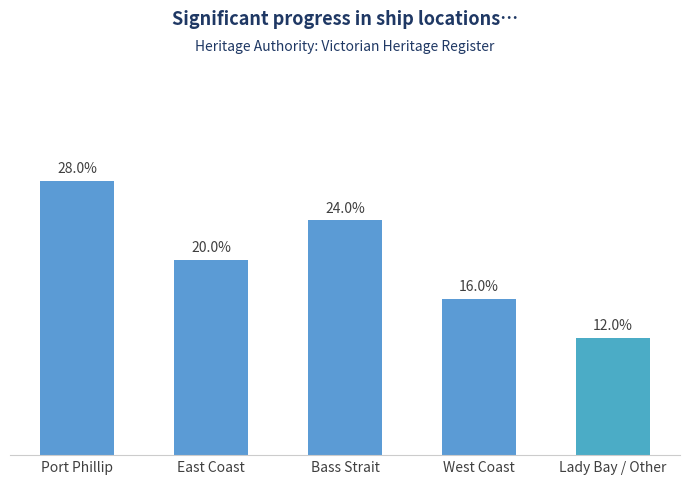

Approximately how many times larger is the value at Lady Bay / Other compared to East Coast?

0.6